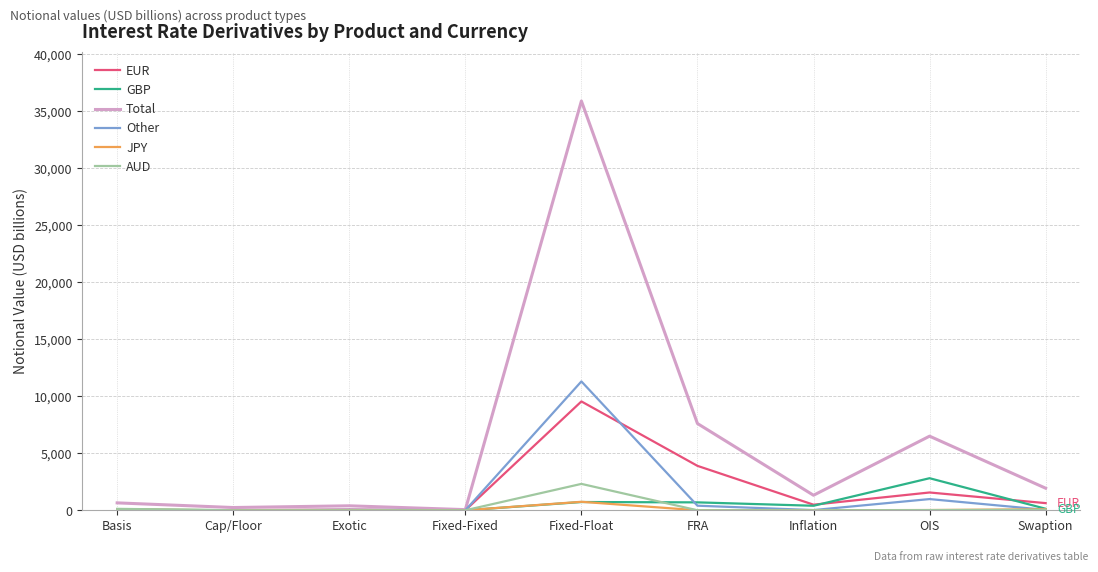

Which series has the largest range (max minus min)?

Total